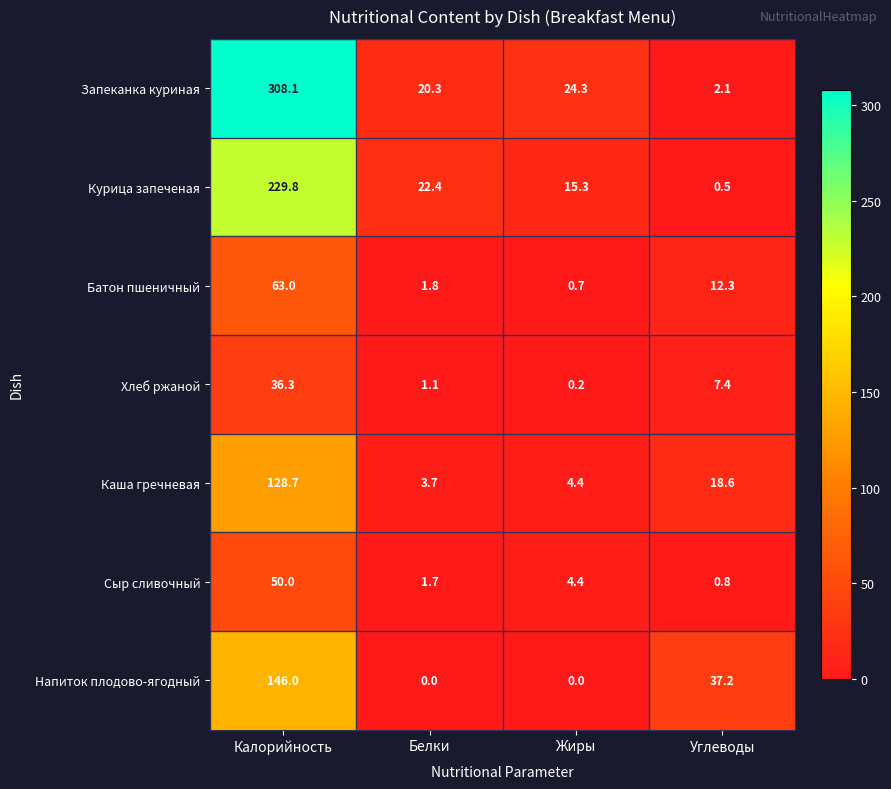

What is the total value across all series at Углеводы?

78.9